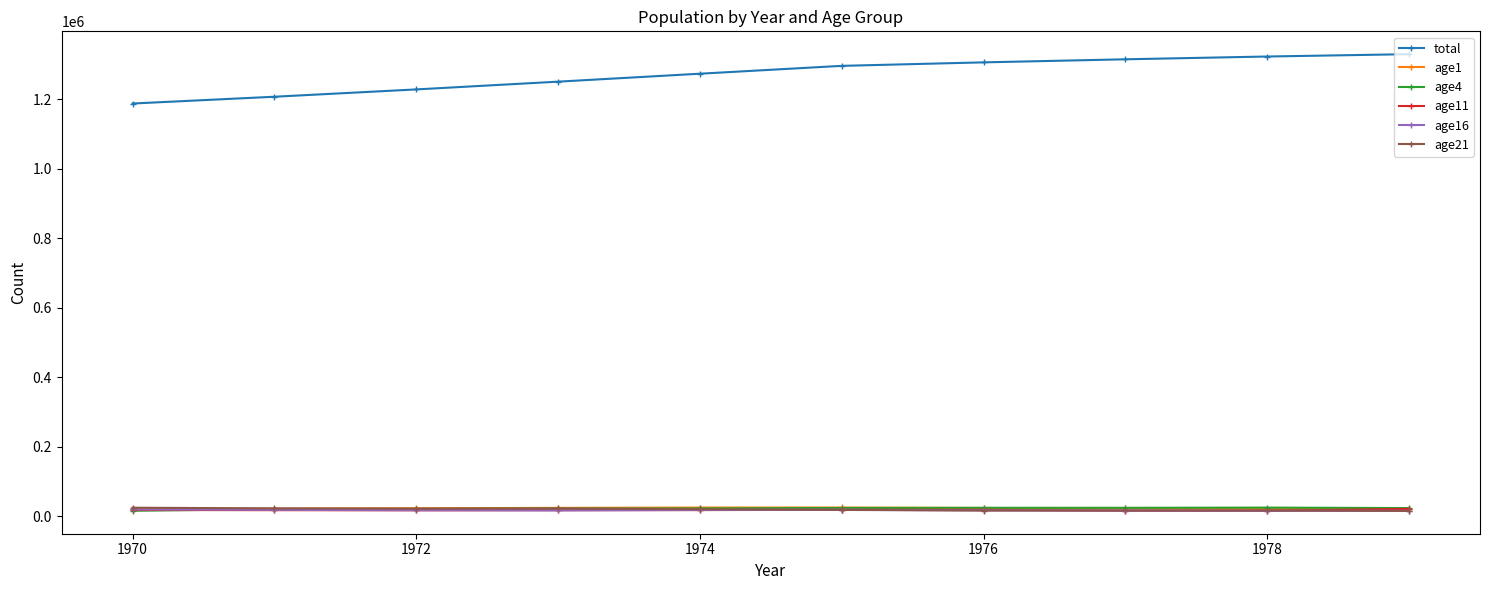

True or false: age21 has more than 0 points higher than both neighbors.

True